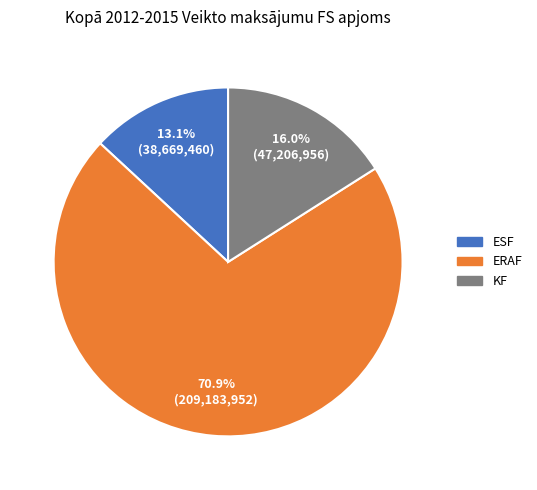

Between ERAF and ESF, which is larger?

ERAF